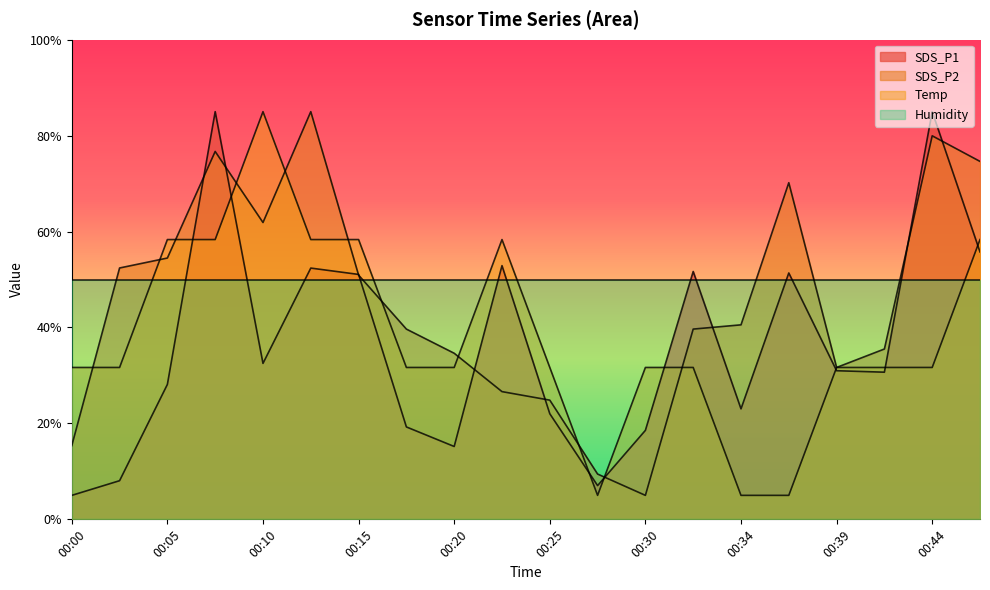

At 00:00, list the series in order from smallest to largest.

SDS_P1, SDS_P2, Temp, Humidity